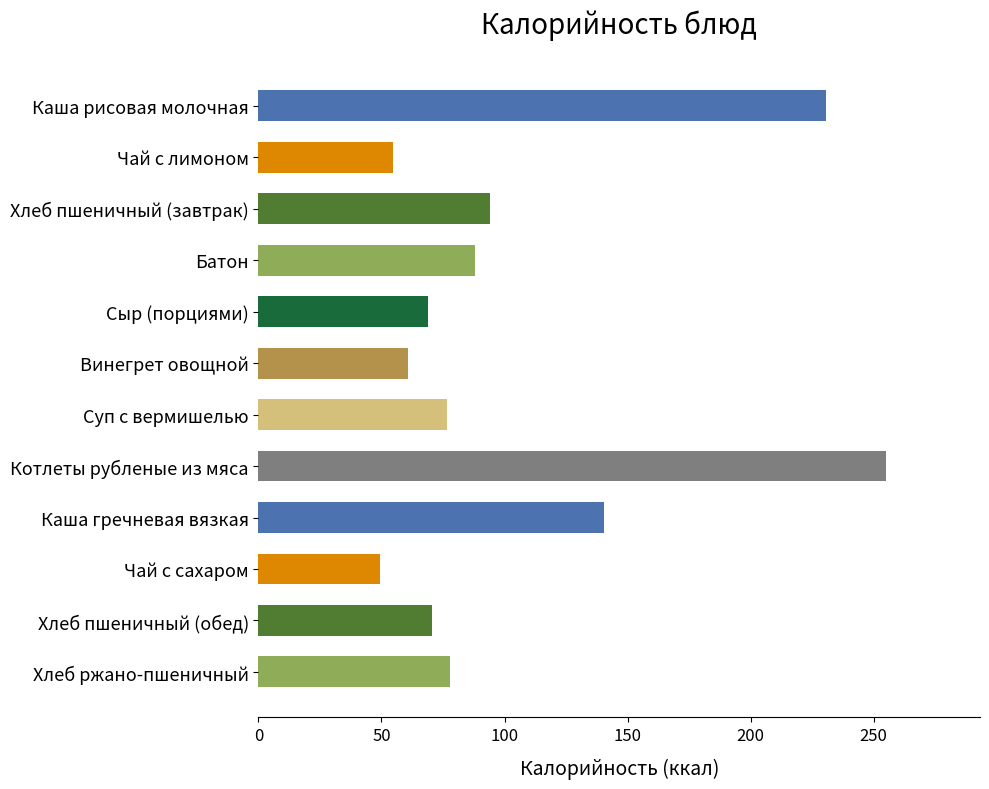

Which category has the highest value across all series?

Котлеты рубленые из мяса